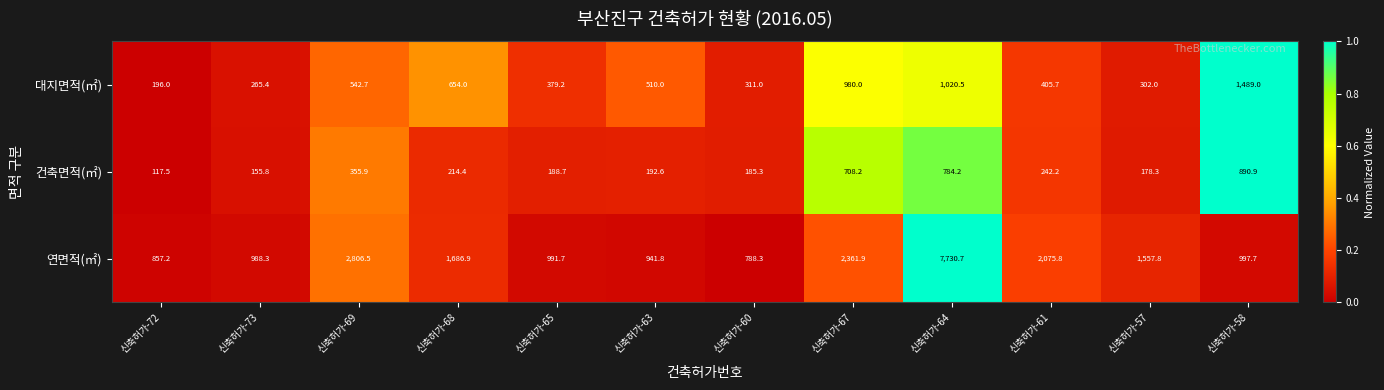

True or false: 건축면적(㎡) has a value of 445.5 at 신축허가-67.

False